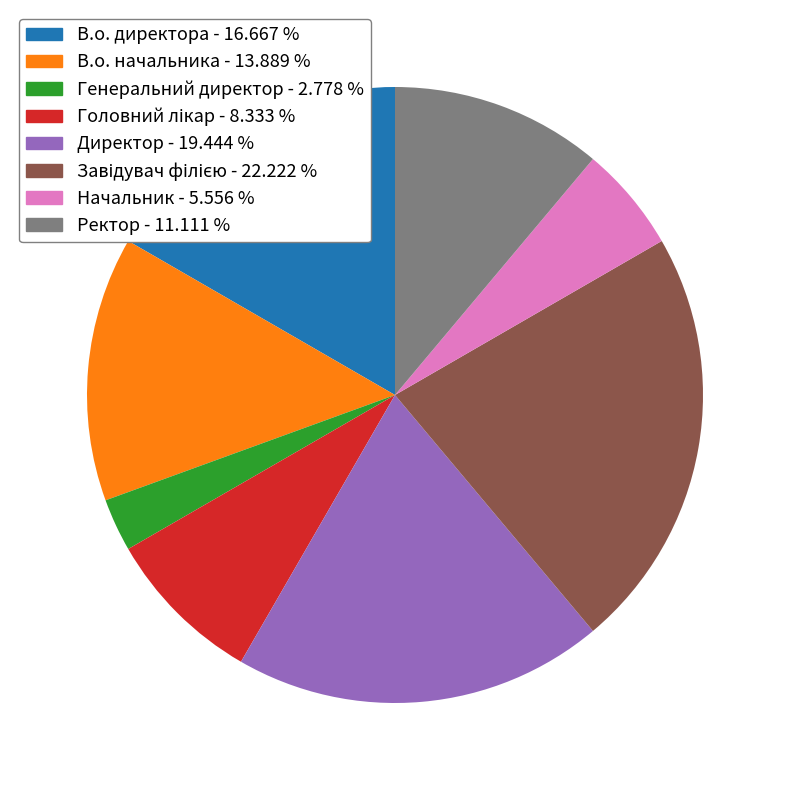

Does any single category account for the majority?

No